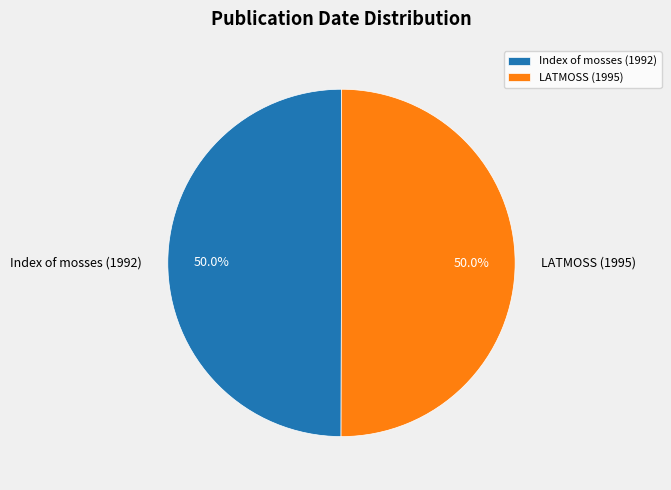

How many slices are in this pie chart?

2